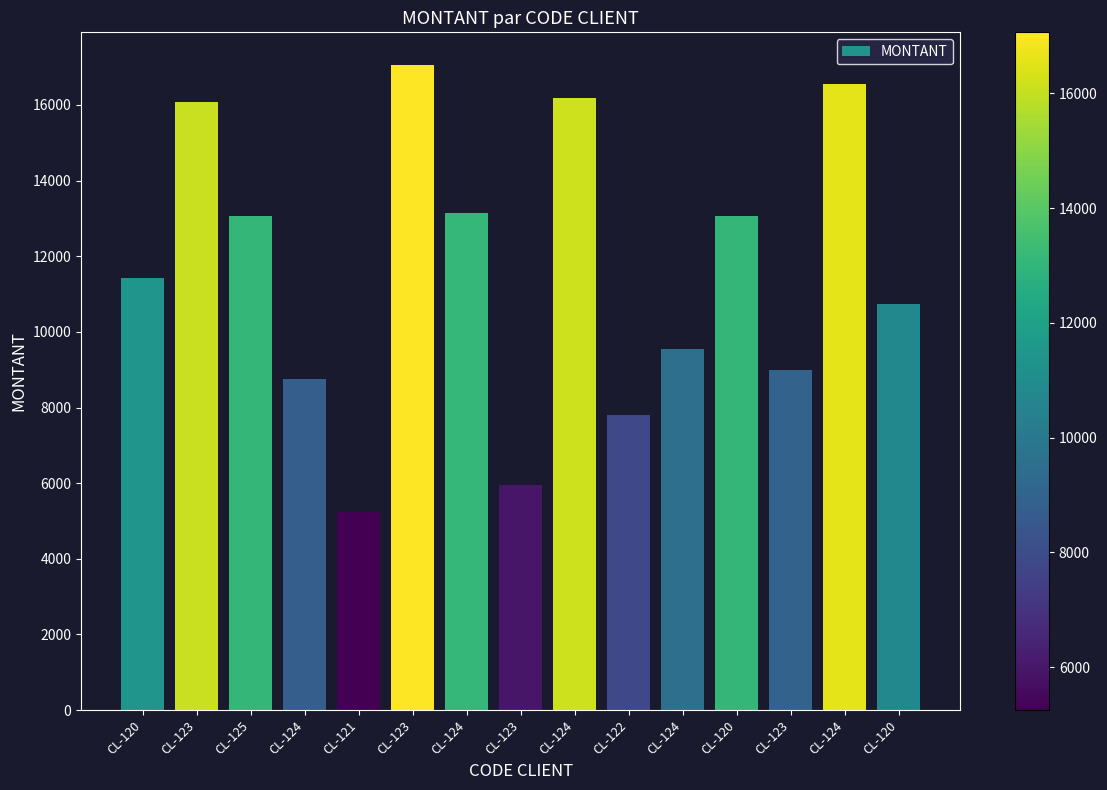

Rank the categories by value from lowest to highest.

CL-121, CL-123, CL-122, CL-124, CL-123, CL-124, CL-120, CL-120, CL-125, CL-120, CL-124, CL-123, CL-124, CL-124, CL-123